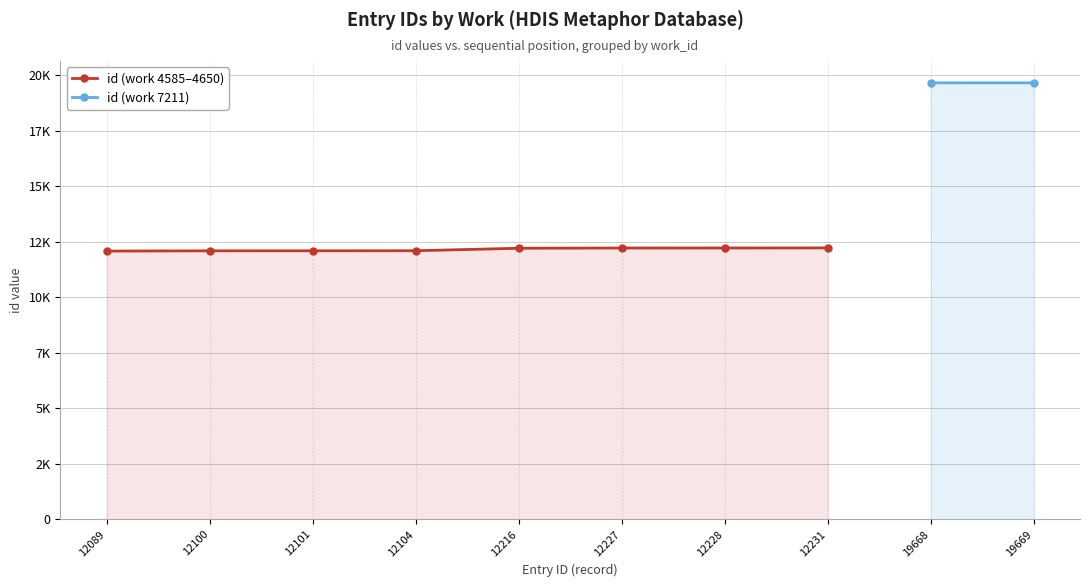

True or false: the data shows 19848 at 12101.

False